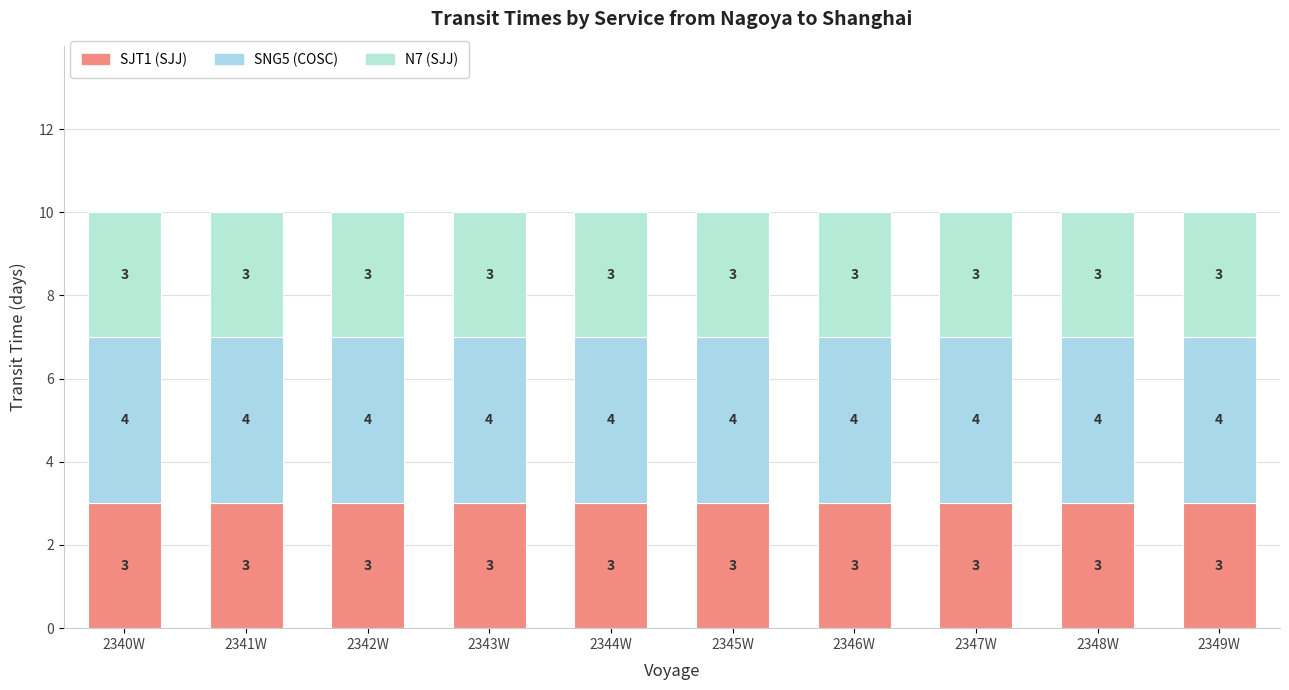

How many series are shown in this chart?

3